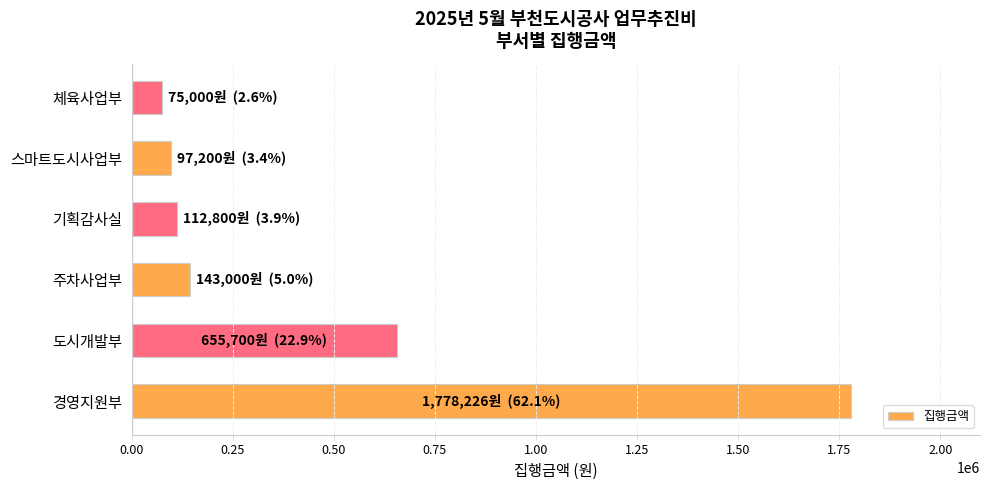

What is the average value?

476988